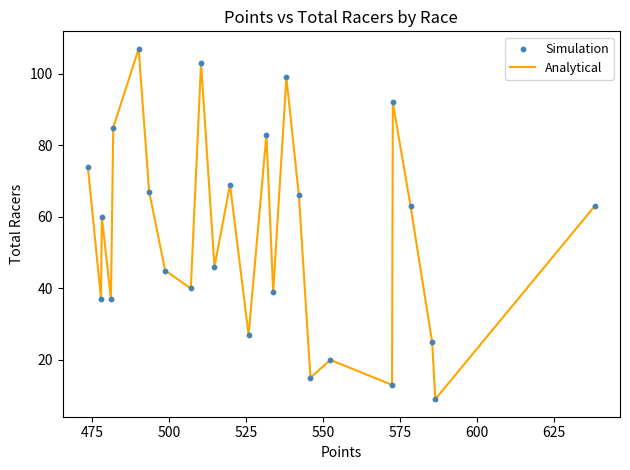

What is the smallest value displayed?

9